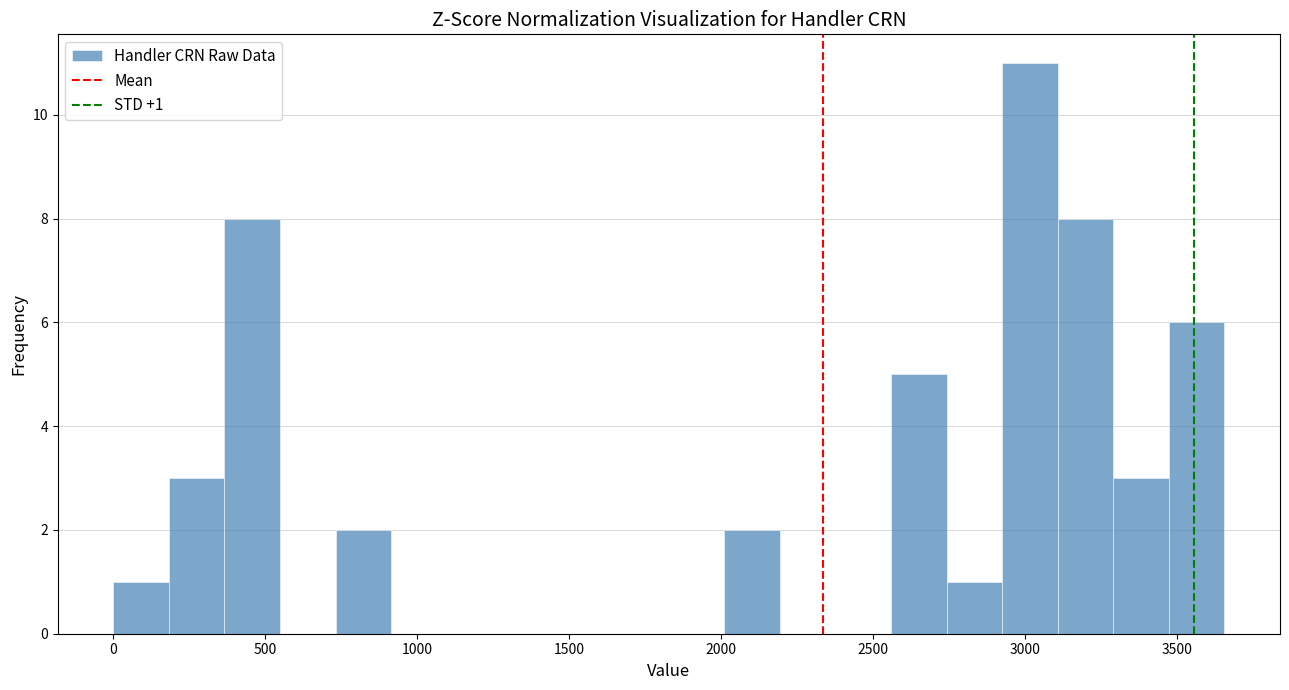

Read against the x-axis, roughly where is the centre of the tallest bar?

3000